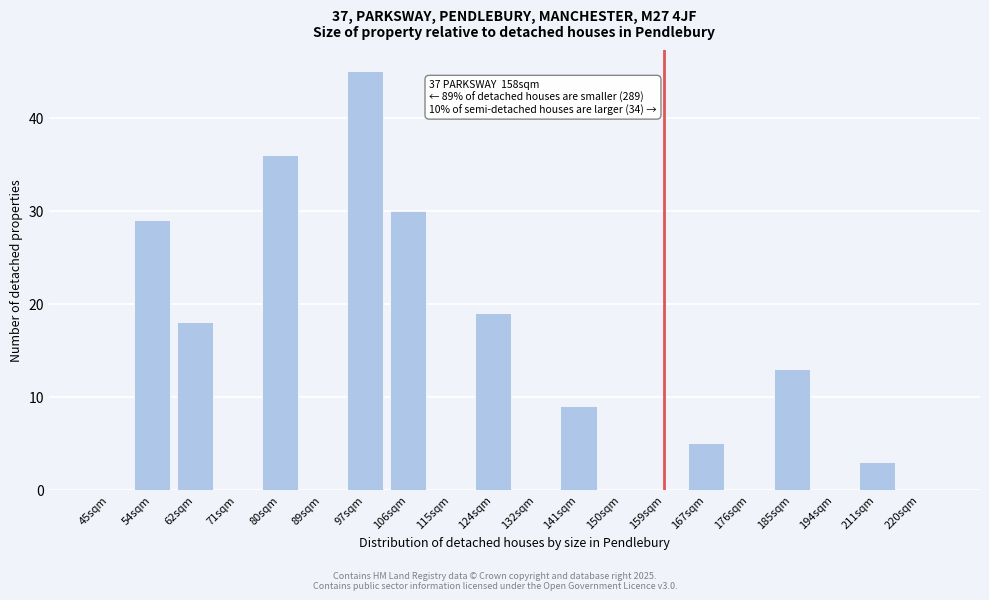

Reading left to right, list all the values displayed in this chart.

45sqm=0	54sqm=29	62sqm=18	71sqm=0	80sqm=36	89sqm=0	97sqm=45	106sqm=30	115sqm=0	124sqm=19	132sqm=0	141sqm=9	150sqm=0	159sqm=0	167sqm=5	176sqm=0	185sqm=13	194sqm=0	211sqm=3	220sqm=0